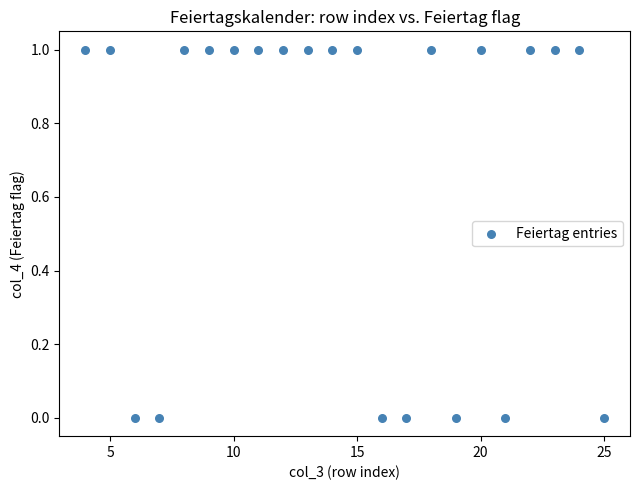

What is the range of X values (max minus min)?

21